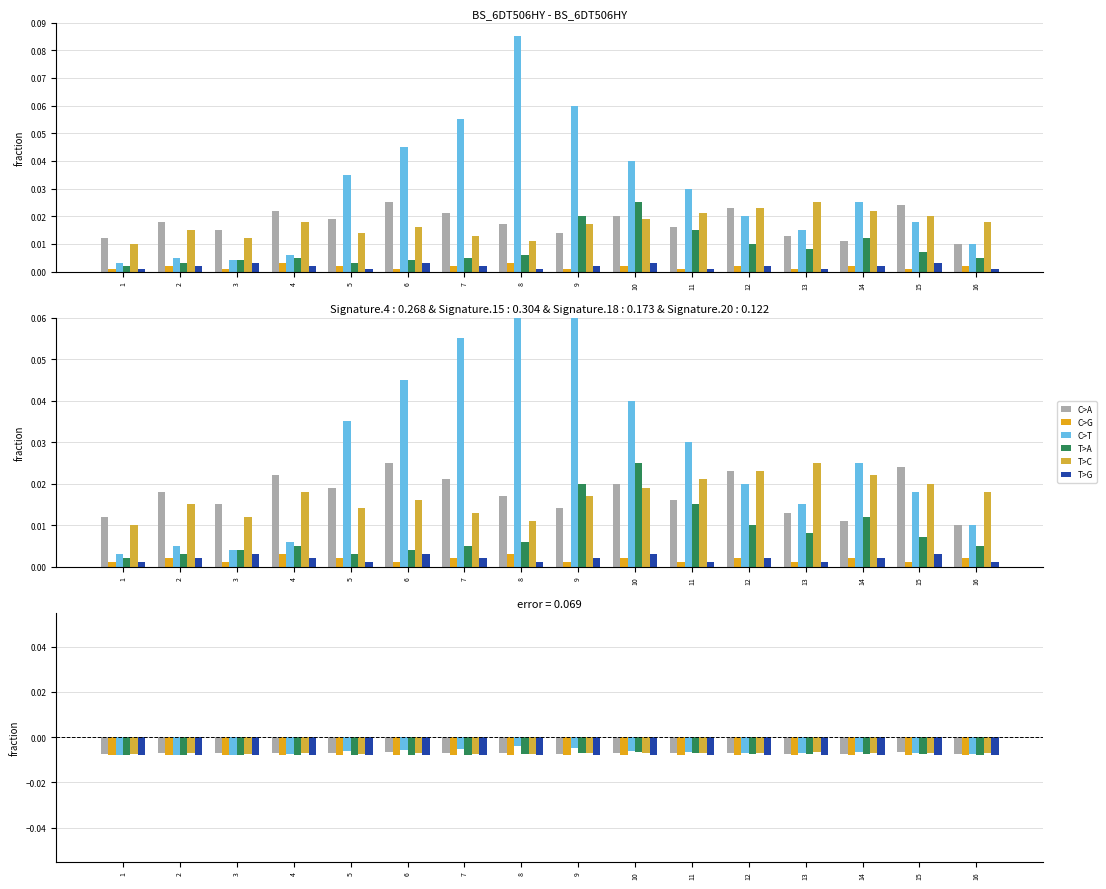

The C>G series shows -0.0 at 2. True or false?

False